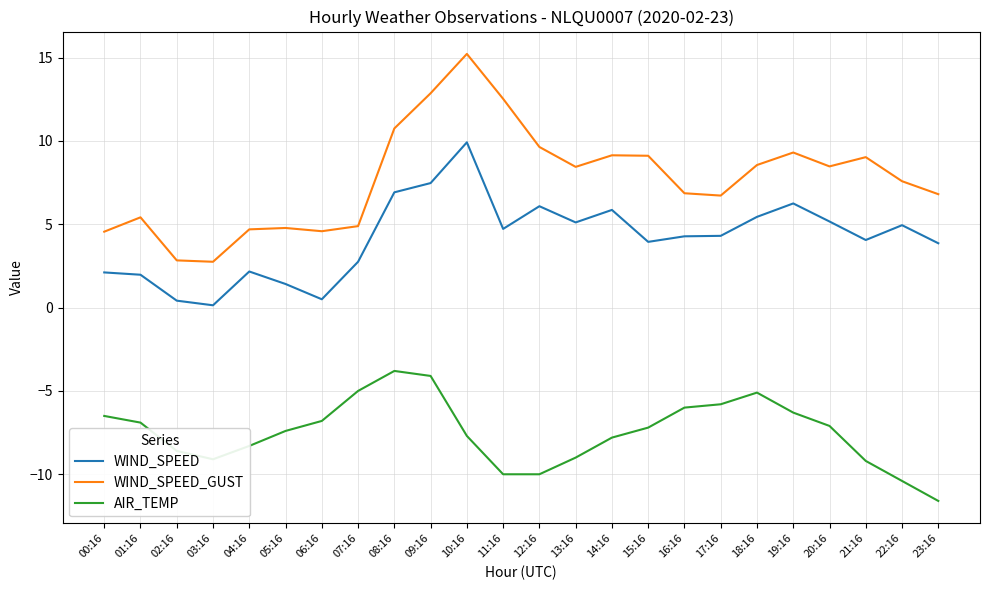

Which series has the widest spread of values?

WIND_SPEED_GUST